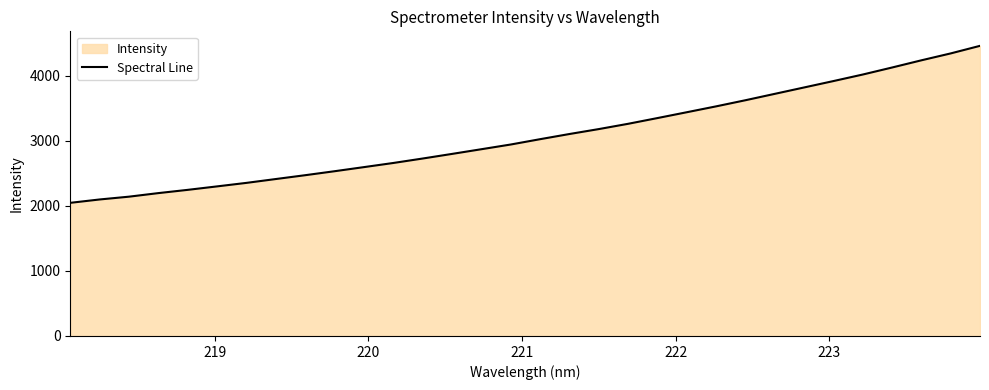

Does the chart display data point markers on the line(s)?

No